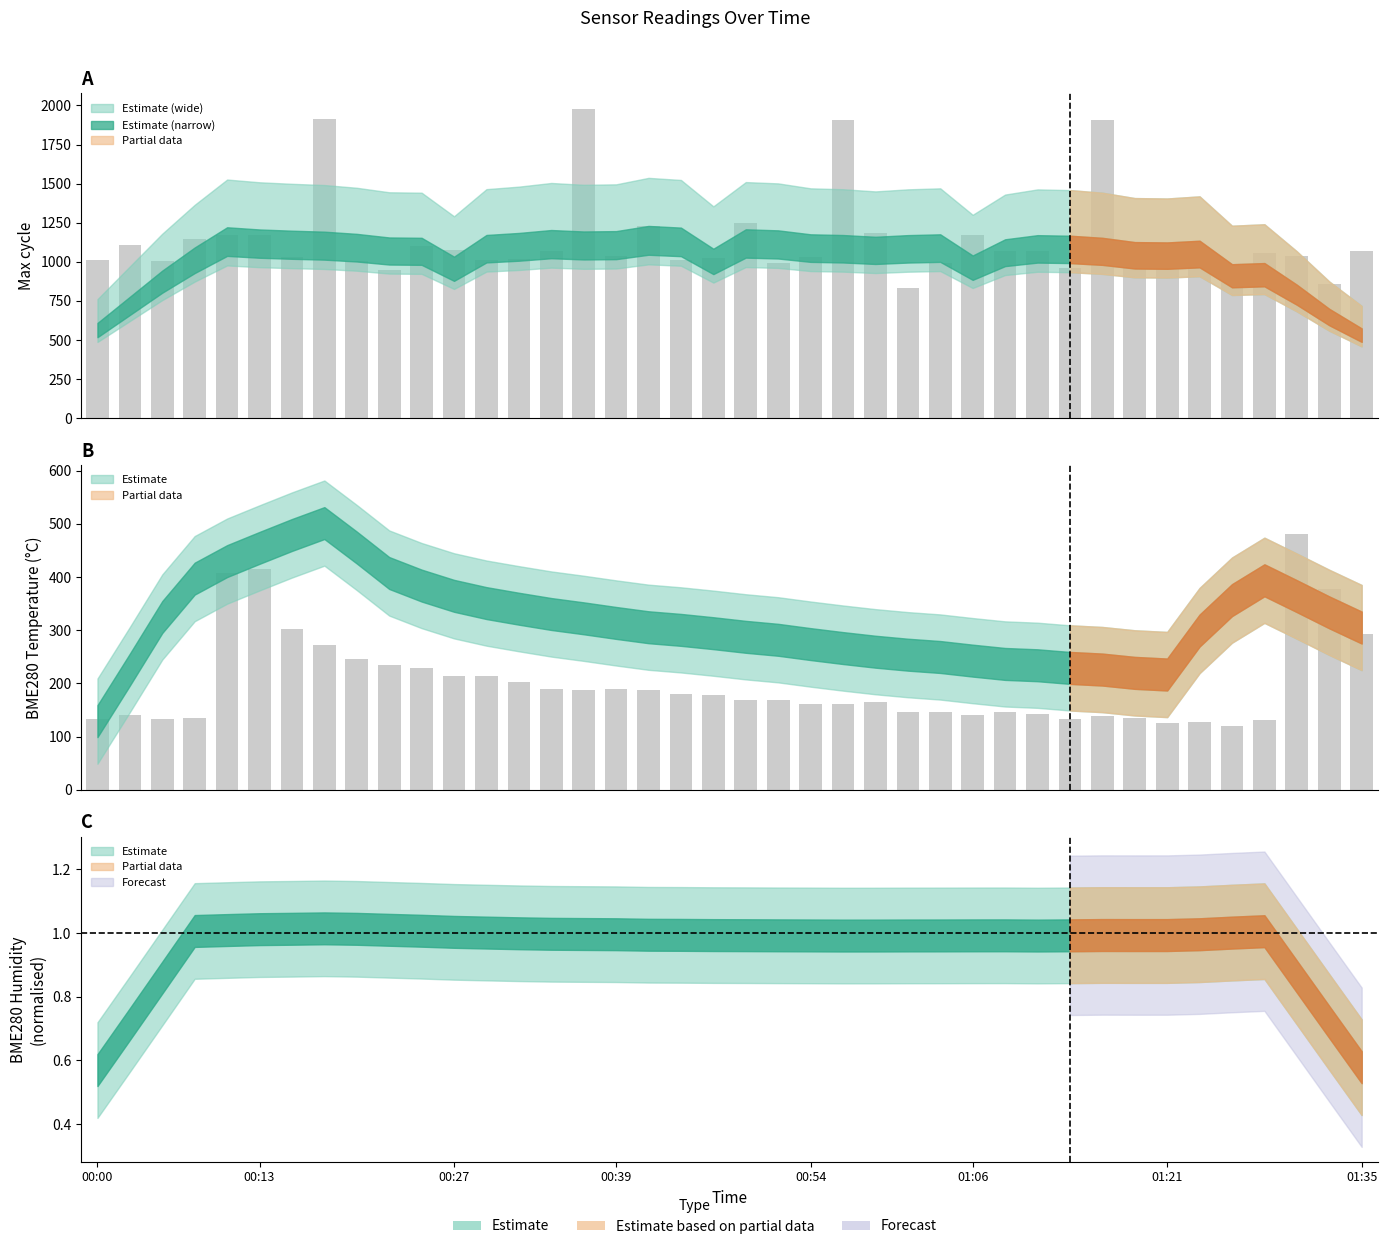

What is the total value across all series at 2022/07/09 01:01?

1938.5